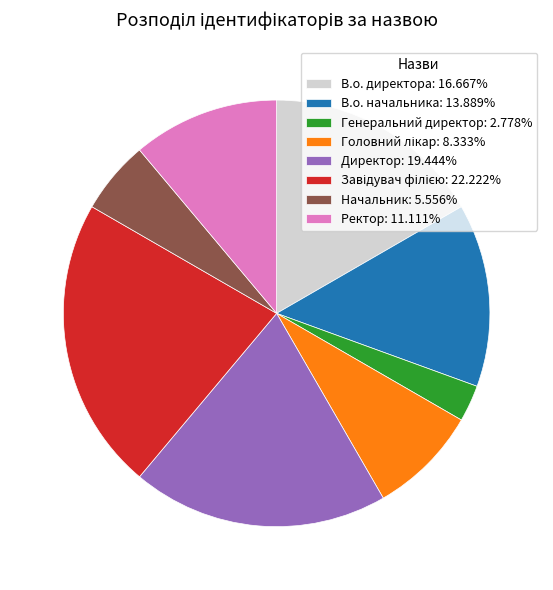

Is it true that Директор is 19% of the pie?

True